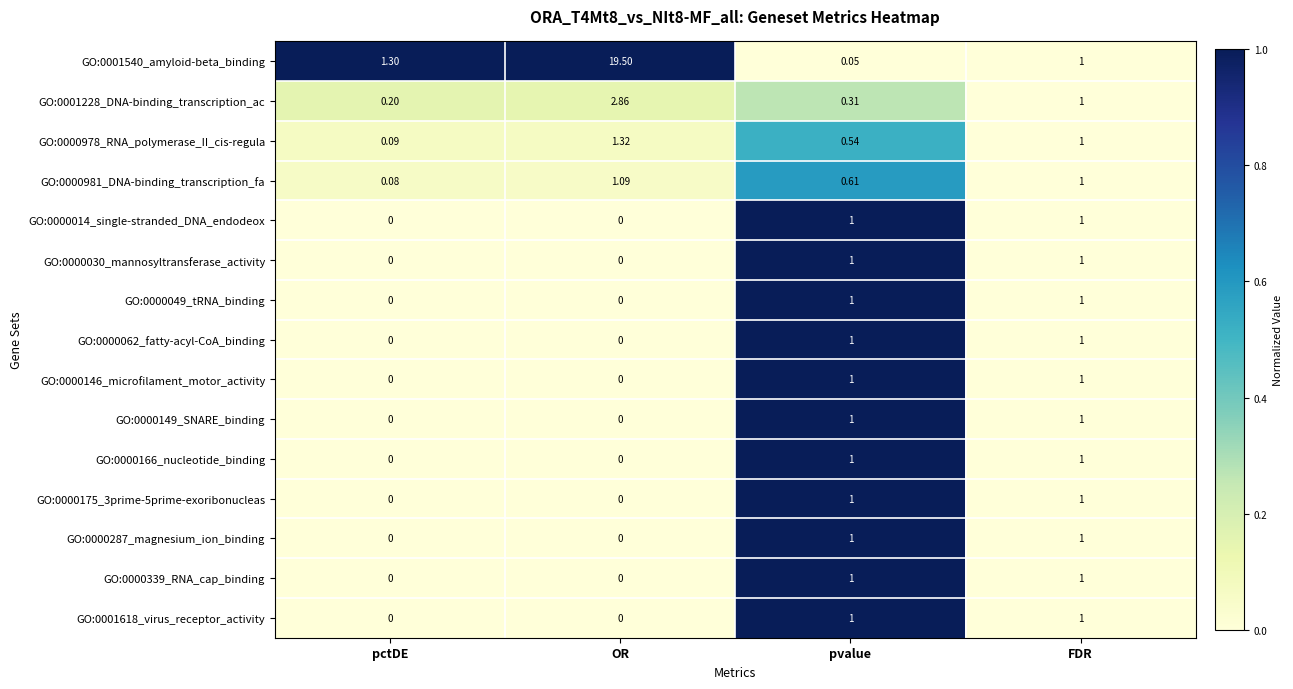

At which category does the chart reach its peak across all series?

OR